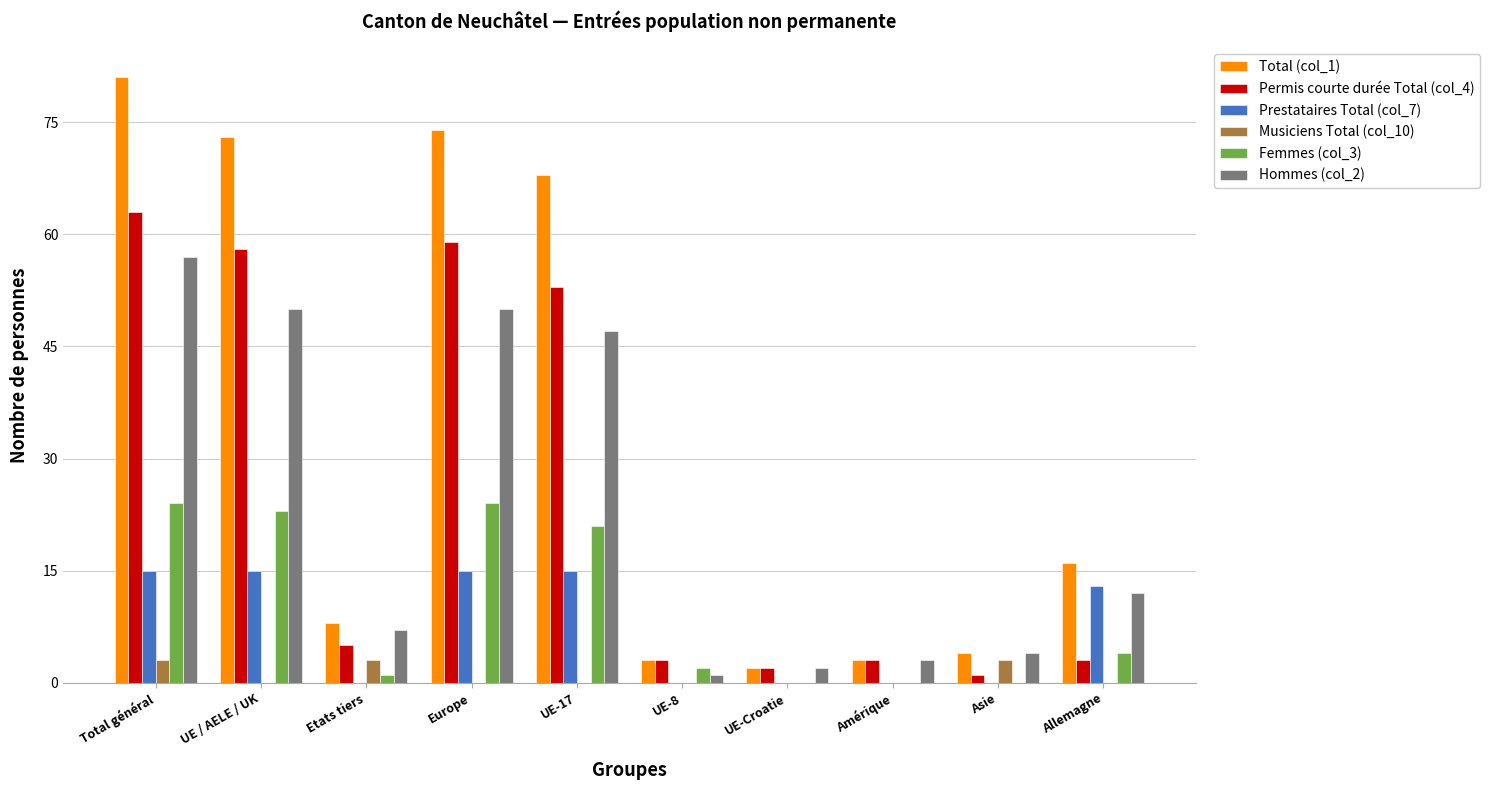

How many data points does each series have?

10